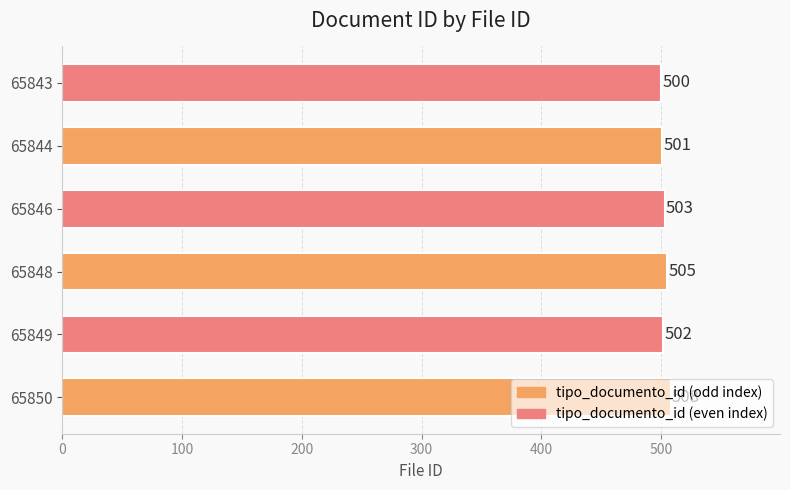

What is the approximate value at 65843?

500